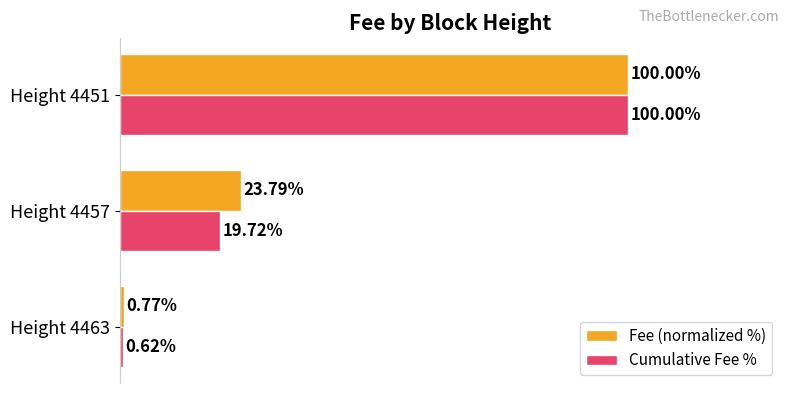

Rank the categories by Fee (normalized %) value from lowest to highest.

Height 4463, Height 4457, Height 4451